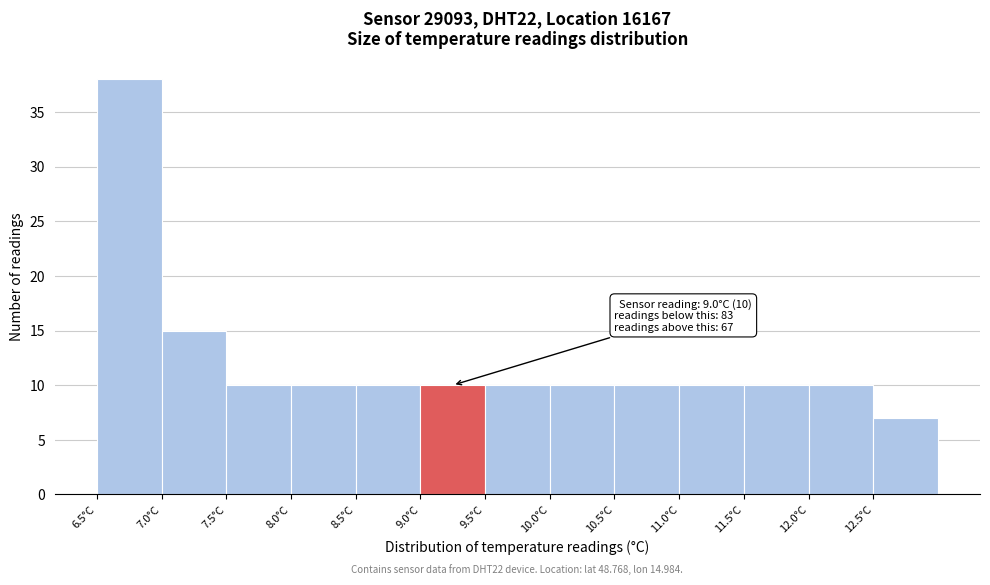

Over which range of the x-axis is the bar tallest?

6.5 to 7.0